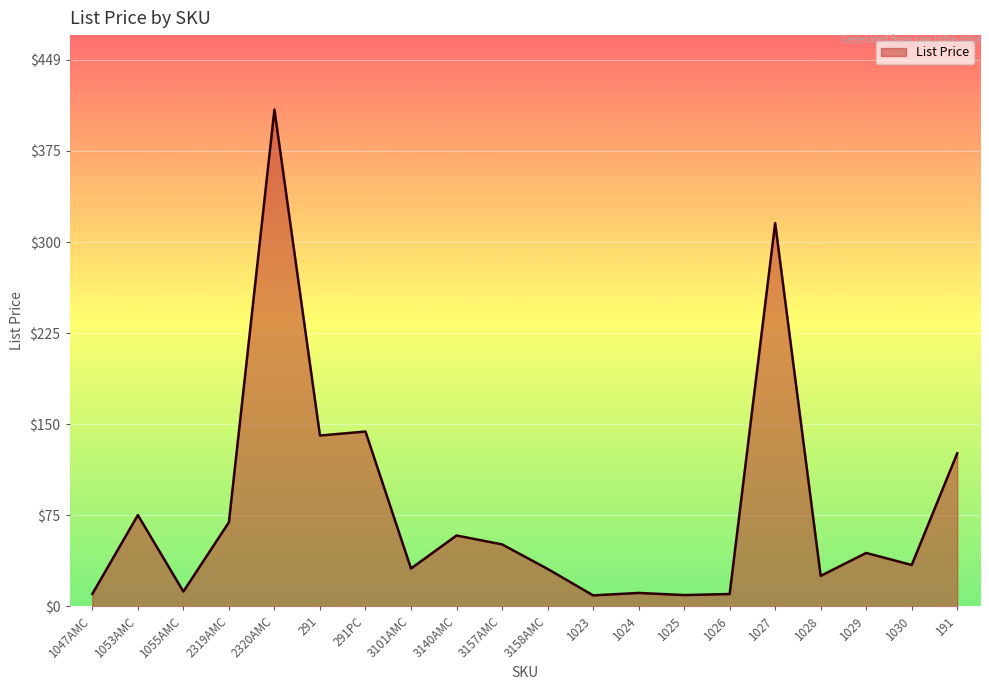

Which label corresponds to the largest value in the chart?

2320AMC